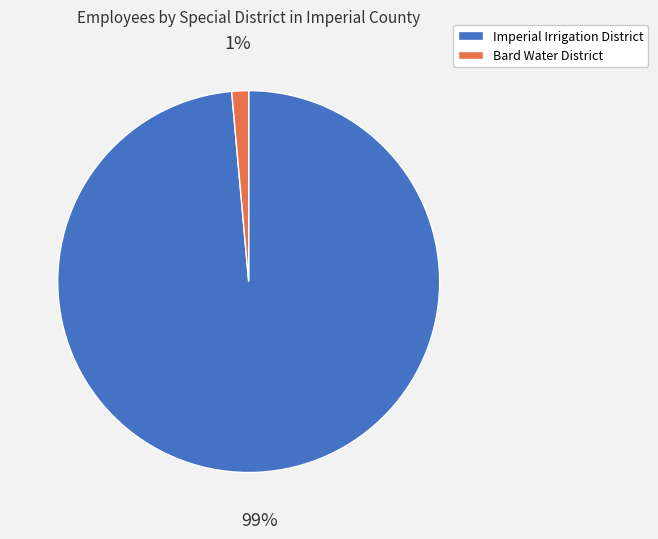

What is the majority slice?

Imperial Irrigation District